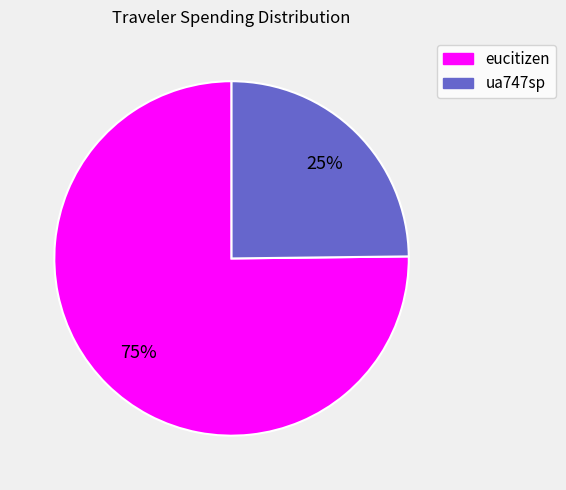

To the nearest percent, what is the difference between the largest and smallest slice percentages?

50%